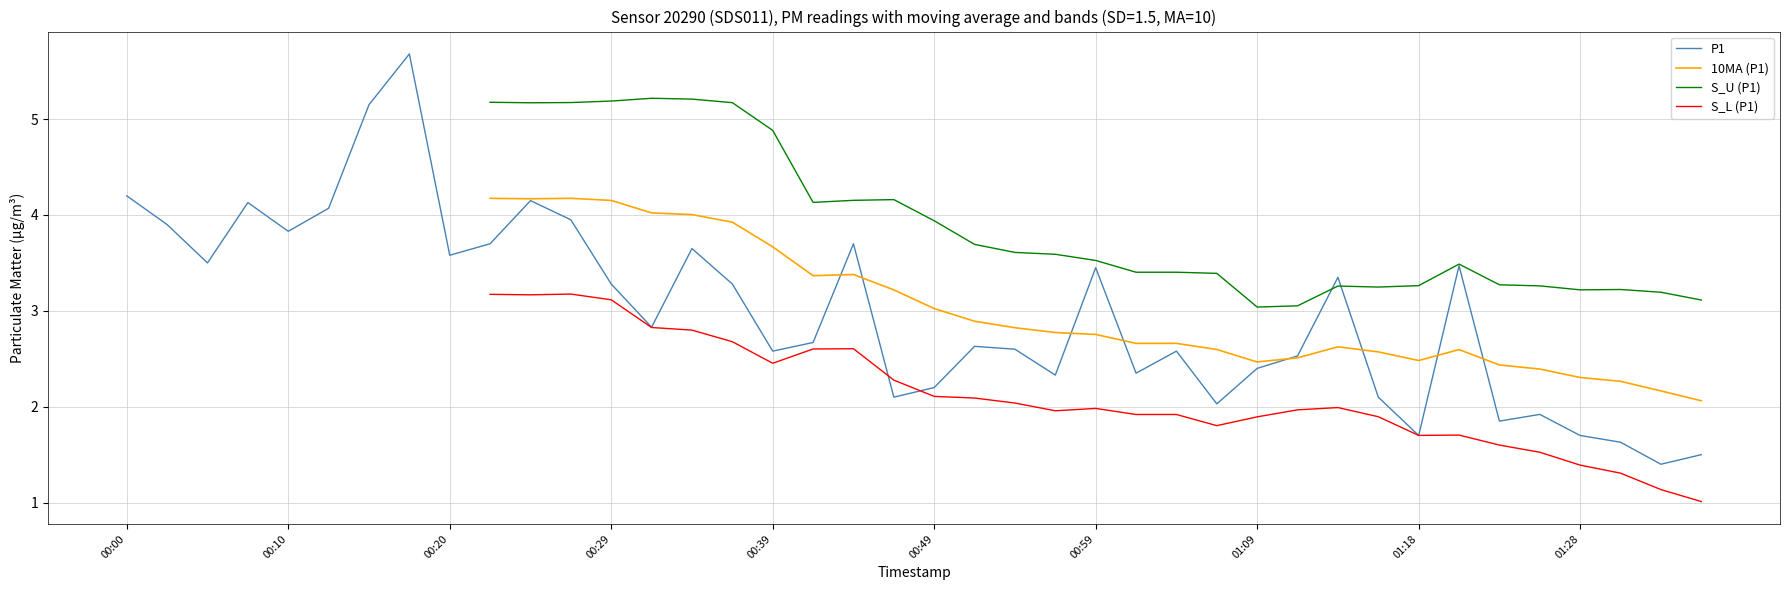

At which category does S_U (P1) reach its first local peak?

13